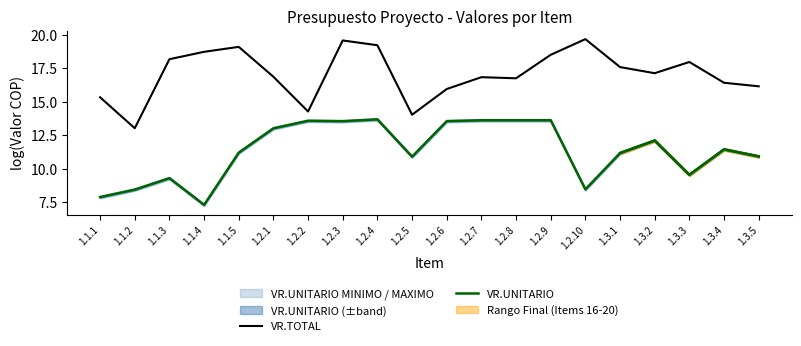

What is the label of the 16th point from the left?

1.3.1